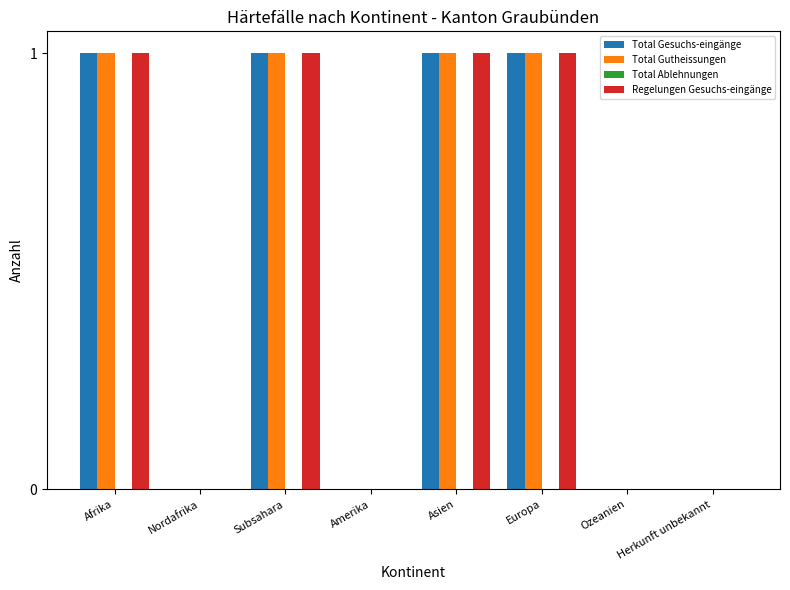

What is the maximum value shown in the chart?

1